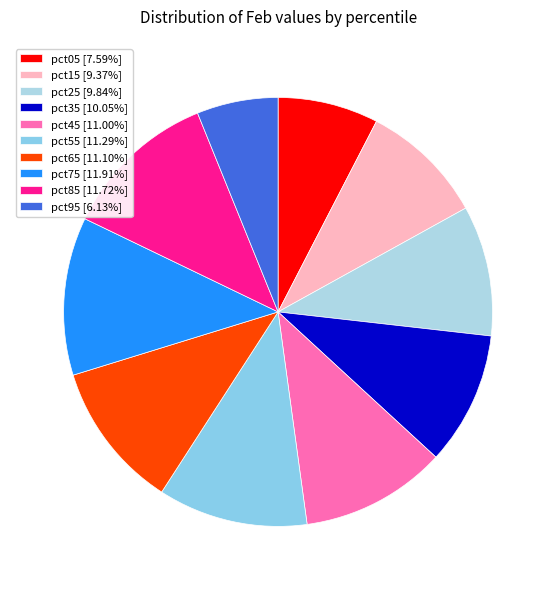

Which has a higher value, pct45 or pct15?

pct45